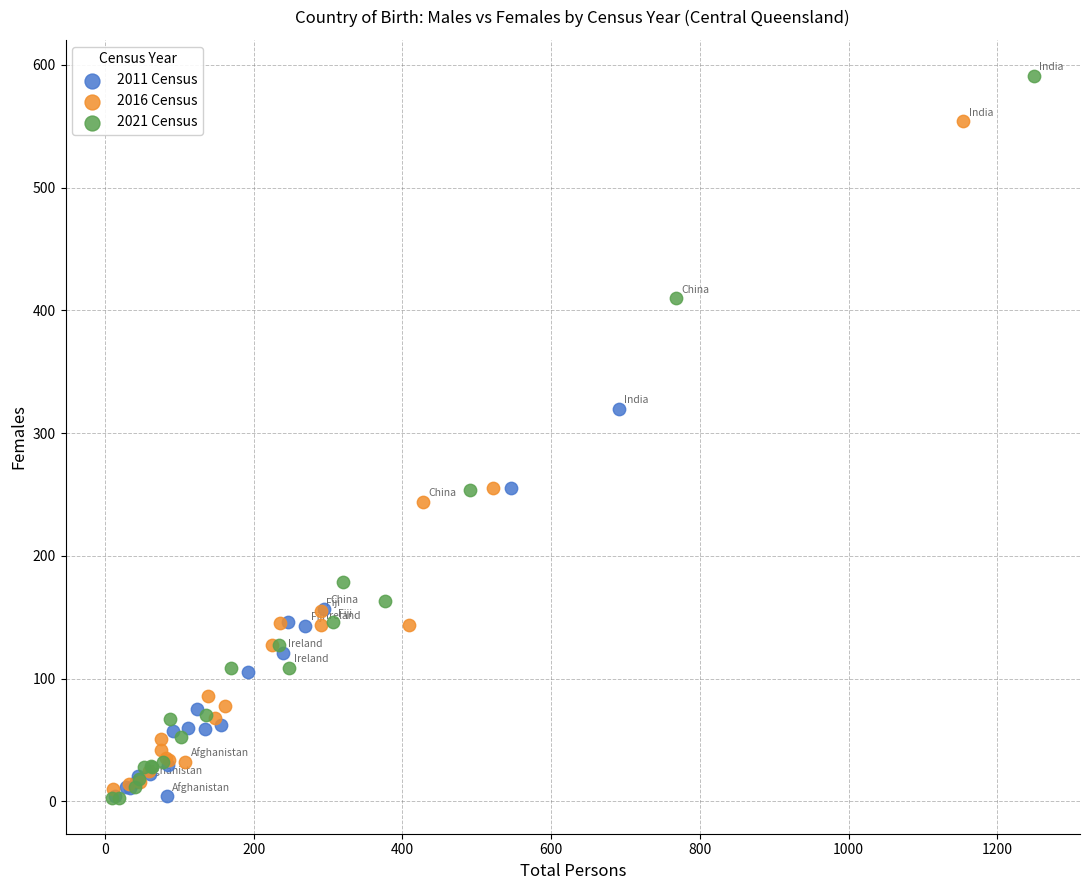

Which series contains the highest Y value?

2021 Census